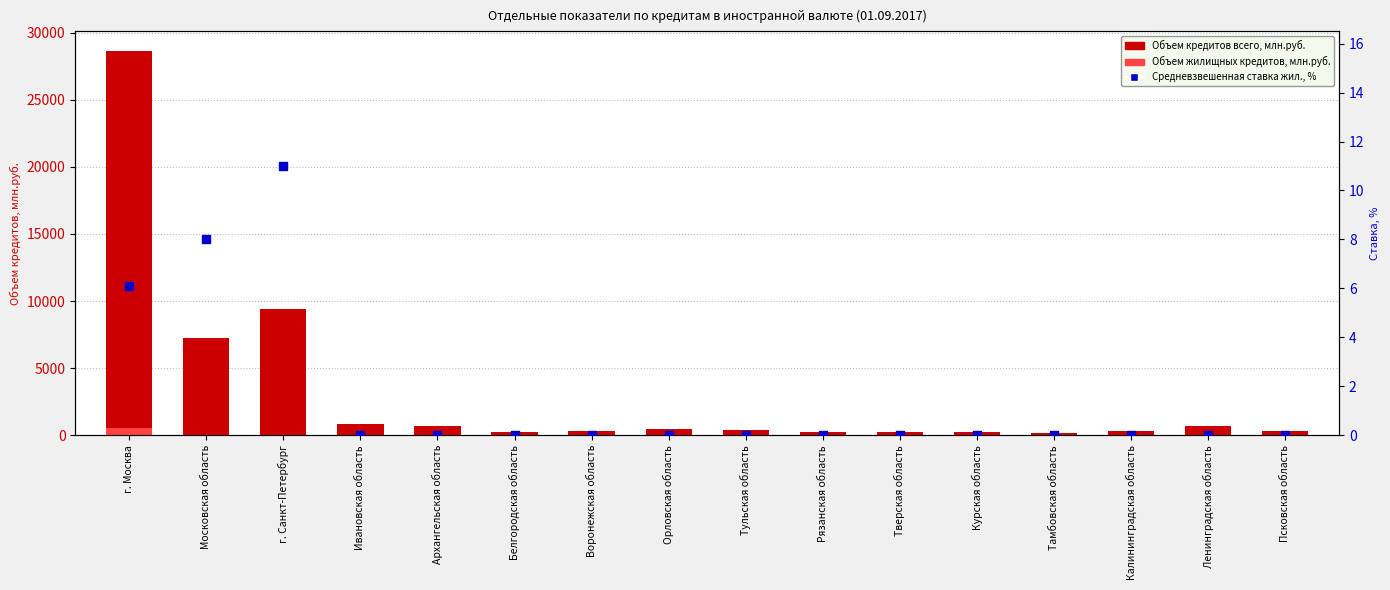

Is the value of Средневзвешенная ставка жил., % at Воронежская область greater than the value of Объем жилищных кредитов, млн.руб. at г. Москва?

No